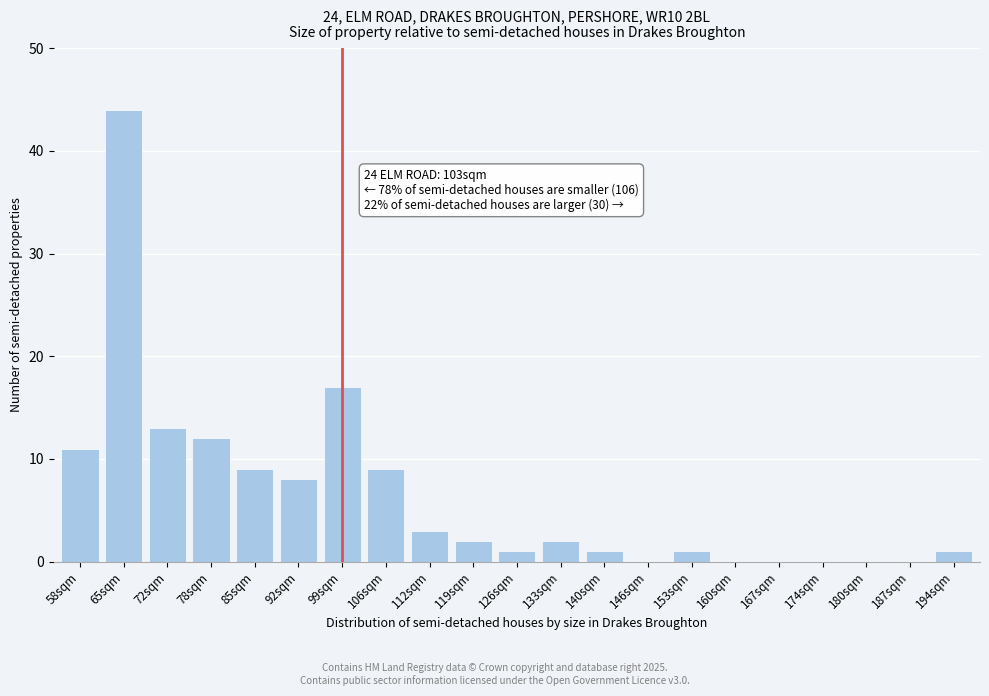

Reading left to right, transcribe all the data shown in this chart.

58sqm=11	65sqm=44	72sqm=13	78sqm=12	85sqm=9	92sqm=8	99sqm=17	106sqm=9	112sqm=3	119sqm=2	126sqm=1	133sqm=2	140sqm=1	146sqm=0	153sqm=1	160sqm=0	167sqm=0	174sqm=0	180sqm=0	187sqm=0	194sqm=1